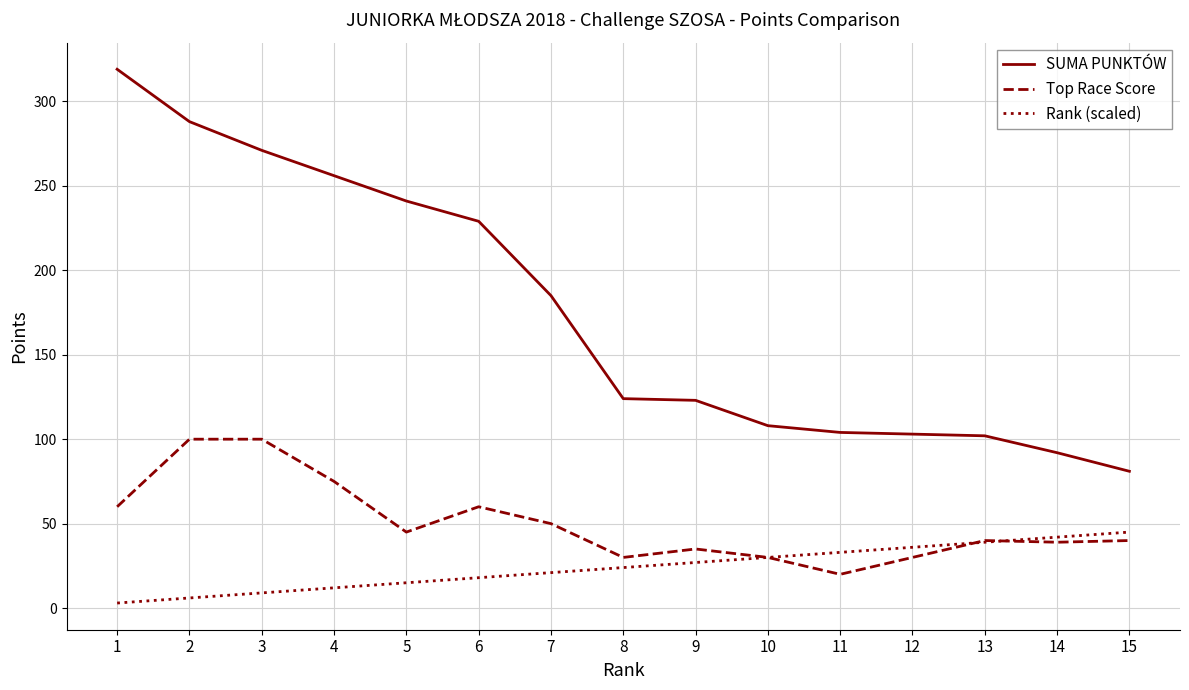

What is the sum of the Top Race Score values at 2 and 1?

160